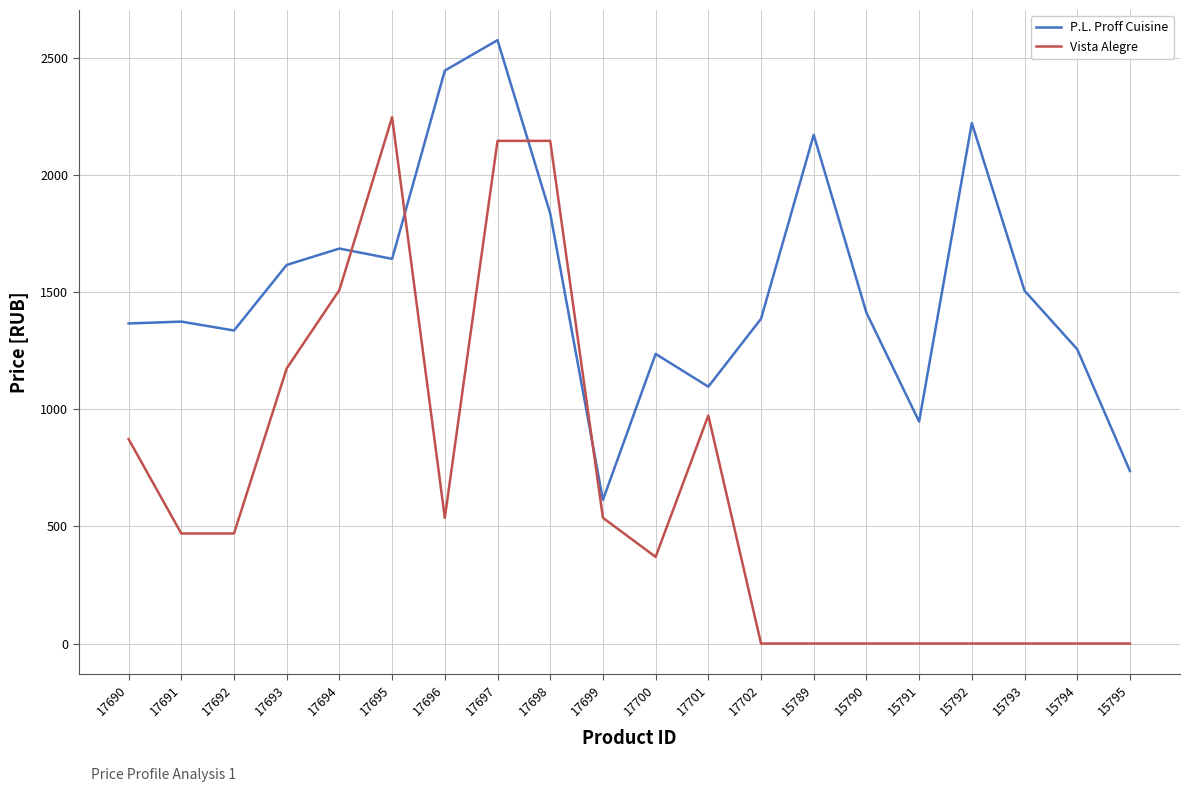

List the series in order of their peak value, lowest first.

Vista Alegre, P.L. Proff Cuisine